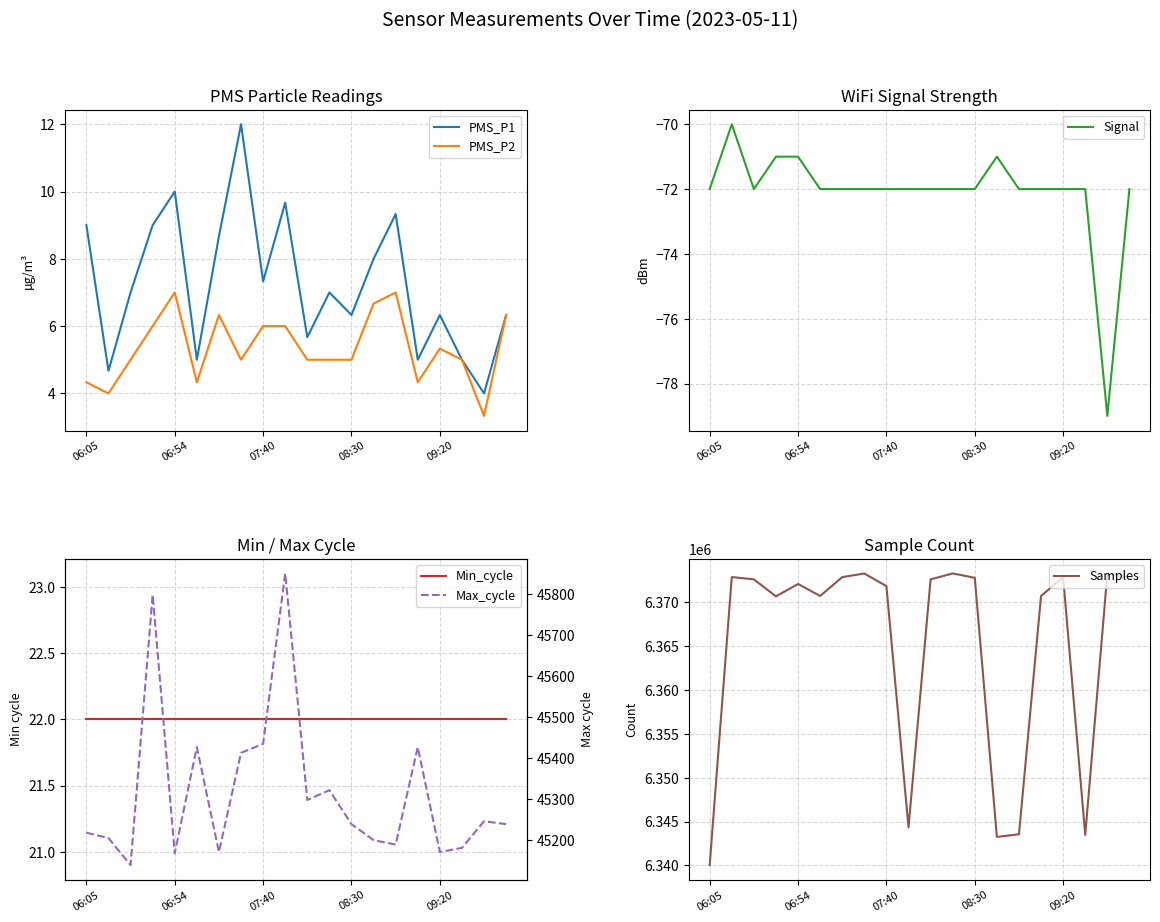

The PMS_P1 series shows 9.0 at 06:05. True or false?

True